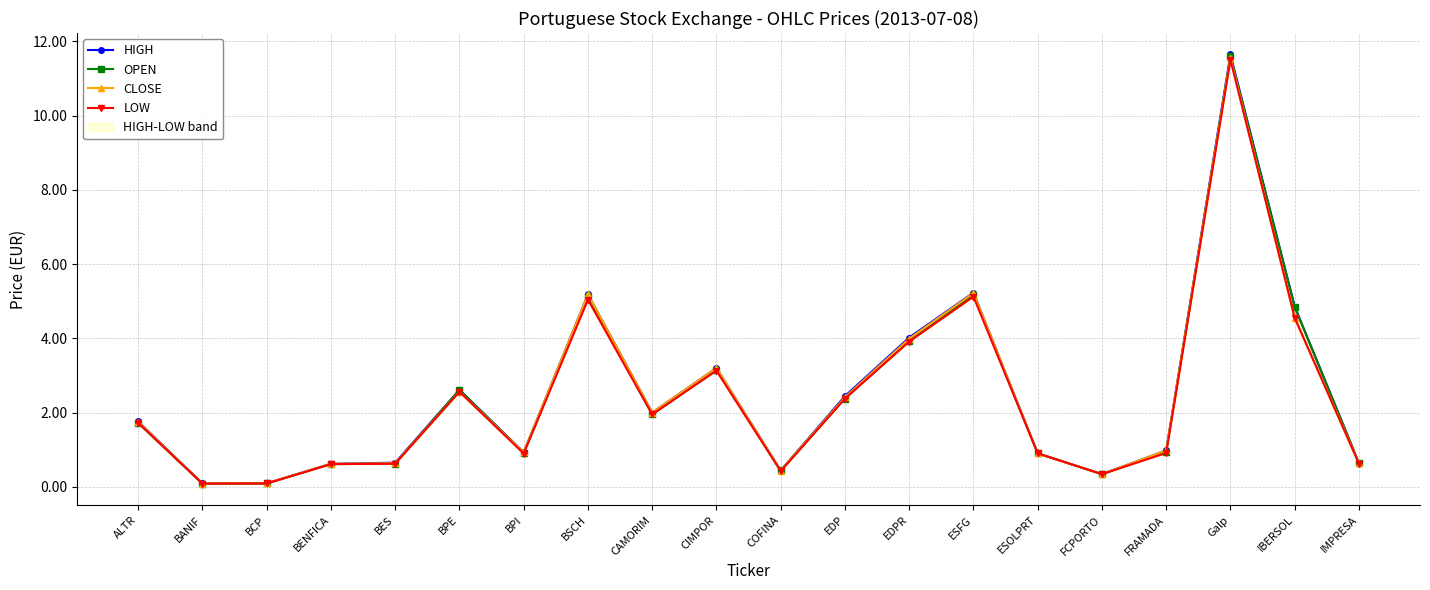

What is the label of the 20th point from the left?

IMPRESA